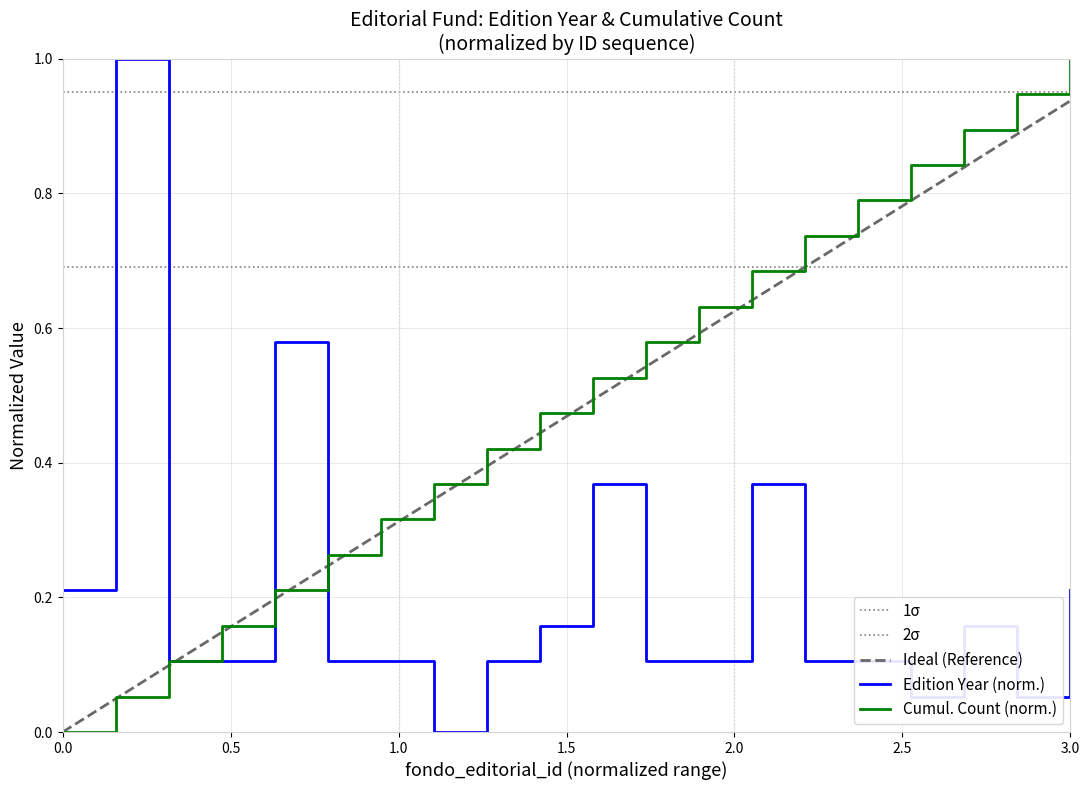

What is the maximum value for Cumul. Count (norm.)?

1.0